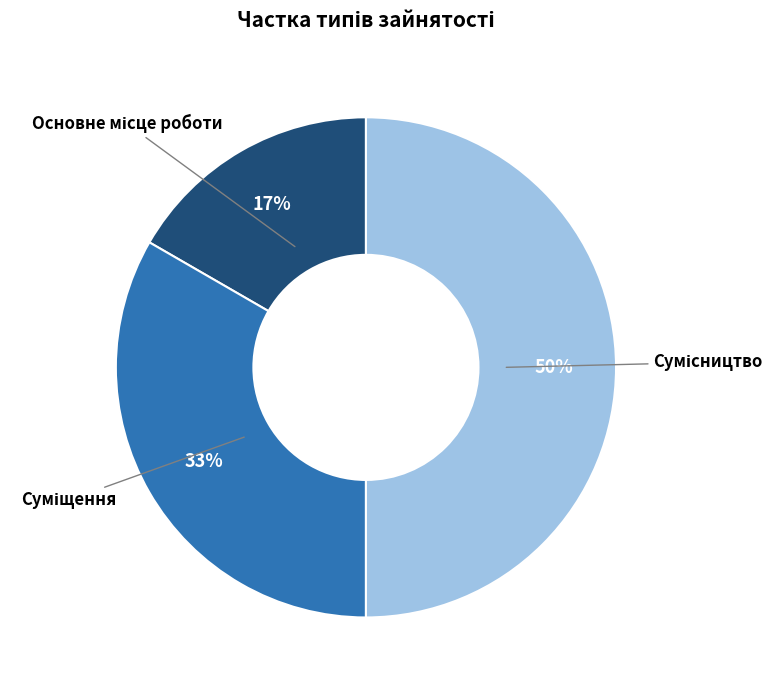

To the nearest percent, what is the difference between the largest and smallest slice percentages?

33%